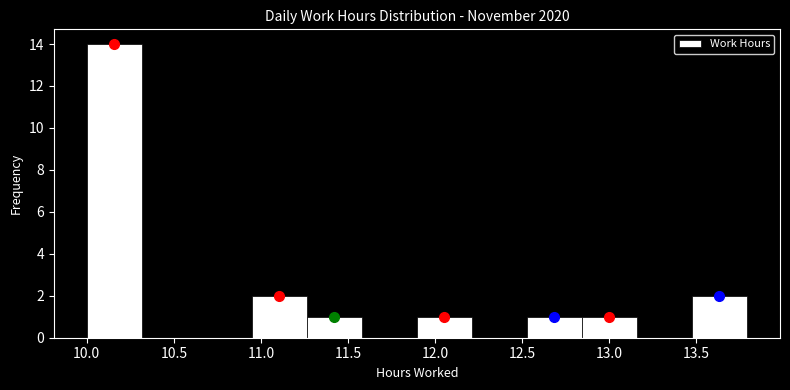

Reading left to right, list every bar in this chart as the range it spans on the x-axis followed by its height. Neither the bar edges nor the heights are printed on the chart, so give them approximately, as read against the axes.

10.00 to 10.30: 14
10.30 to 10.65: 0
10.65 to 10.95: 0
10.95 to 11.25: 2
11.25 to 11.60: 1
11.60 to 11.90: 0
11.90 to 12.20: 1
12.20 to 12.55: 0
12.55 to 12.85: 1
12.85 to 13.15: 1
13.15 to 13.45: 0
13.45 to 13.80: 2